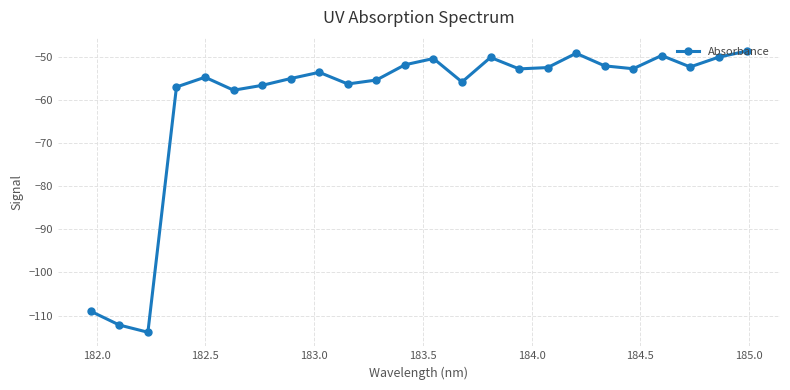

What is the maximum value shown in the chart?

-48.7